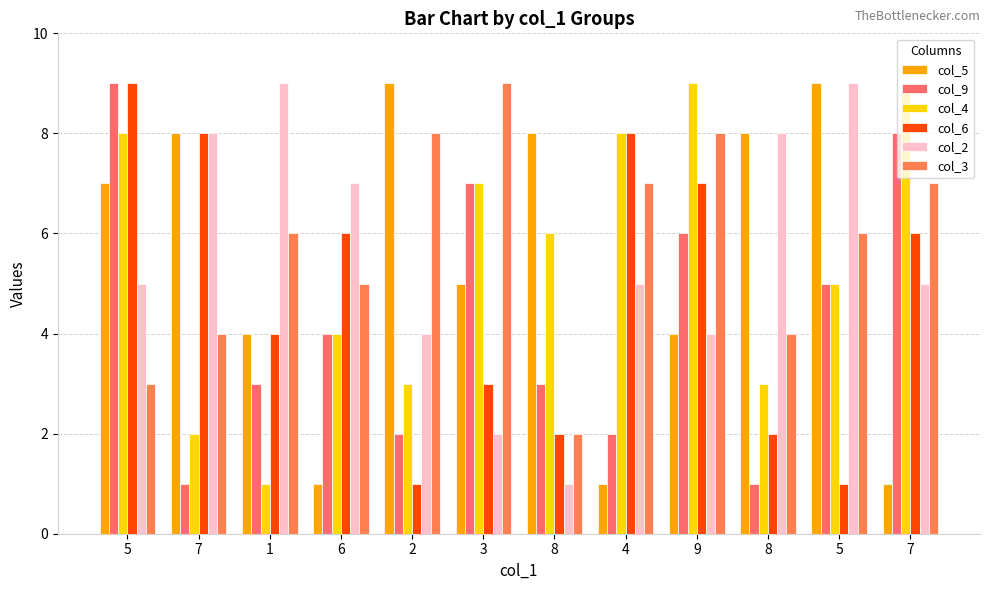

Reading left to right, list all the values displayed in this chart.

col_5: 5=7	7=8	1=4	6=1	2=9	3=5	8=8	4=1	9=4	8=8	5=9	7=1
col_9: 5=9	7=1	1=3	6=4	2=2	3=7	8=3	4=2	9=6	8=1	5=5	7=8
col_4: 5=8	7=2	1=1	6=4	2=3	3=7	8=6	4=8	9=9	8=3	5=5	7=9
col_6: 5=9	7=8	1=4	6=6	2=1	3=3	8=2	4=8	9=7	8=2	5=1	7=6
col_2: 5=5	7=8	1=9	6=7	2=4	3=2	8=1	4=5	9=4	8=8	5=9	7=5
col_3: 5=3	7=4	1=6	6=5	2=8	3=9	8=2	4=7	9=8	8=4	5=6	7=7